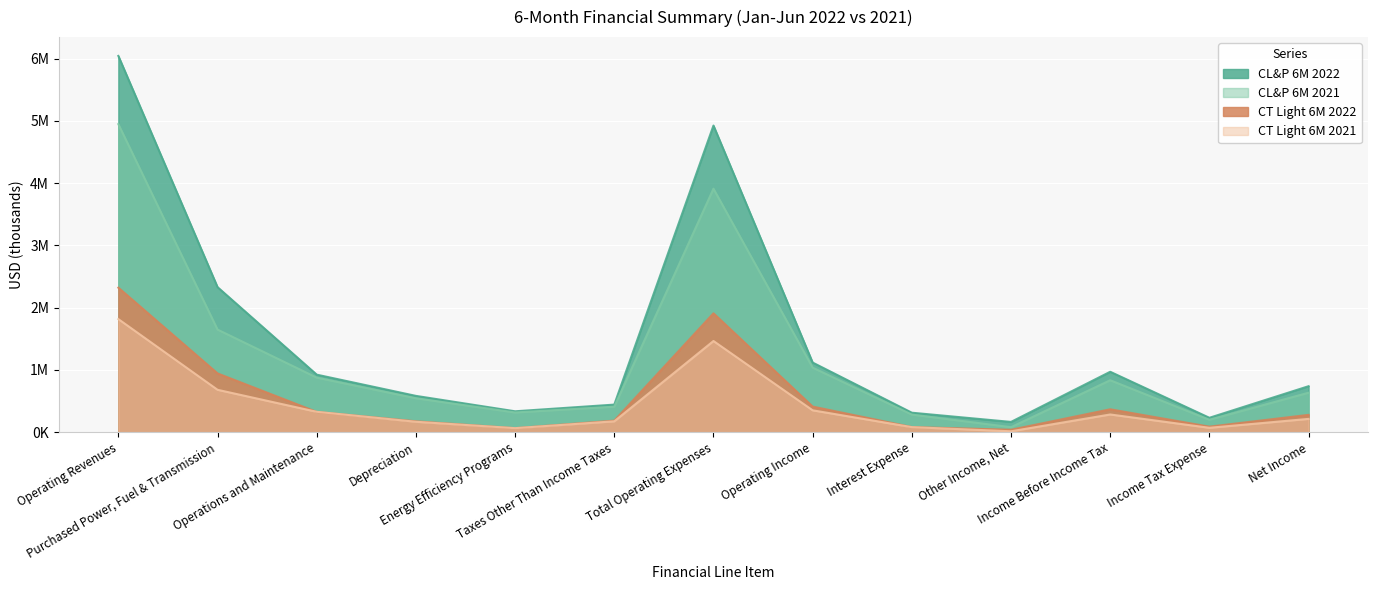

What is the value of the CT Light 6M 2021 point at the 7th from the left?

1465144